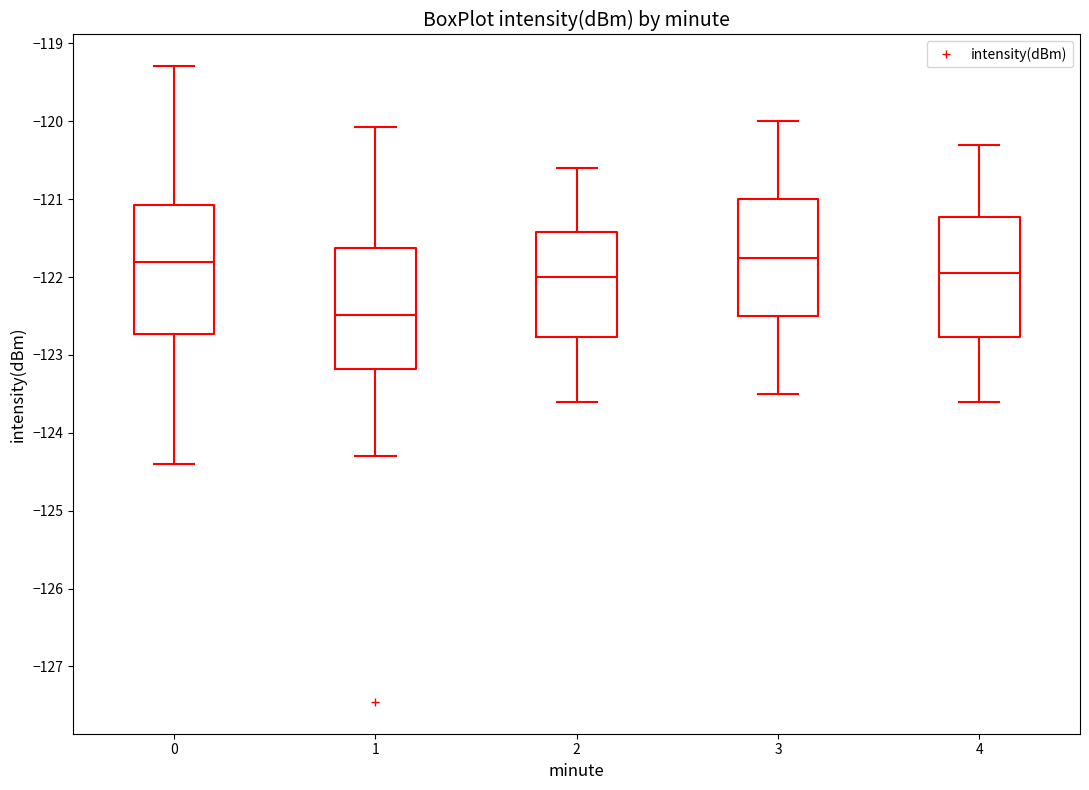

Reading left to right, read every box against the y-axis: the position of its median line, the range the box covers, and the ends of its whiskers. The values are not printed on the chart, so give them approximately, as read against the axis.

0: median -121.8, box -122.7 to -121.1, whiskers -124.4 to -119.3
1: median -122.5, box -123.2 to -121.6, whiskers -124.3 to -120.1
2: median -122.0, box -122.8 to -121.4, whiskers -123.6 to -120.6
3: median -121.7, box -122.5 to -121.0, whiskers -123.5 to -120.0
4: median -121.9, box -122.8 to -121.2, whiskers -123.6 to -120.3